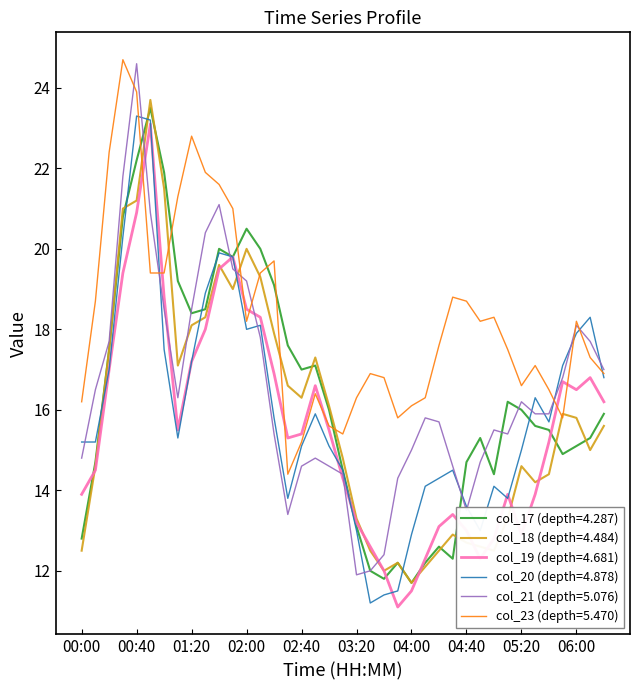

Which series ends up on top after the final intersection of col_17 (depth=4.287) and col_23 (depth=5.470)?

col_23 (depth=5.470)